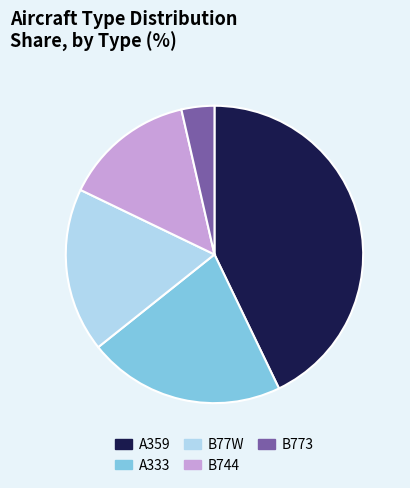

The A333 slice represents 21% of the pie. True or false?

True